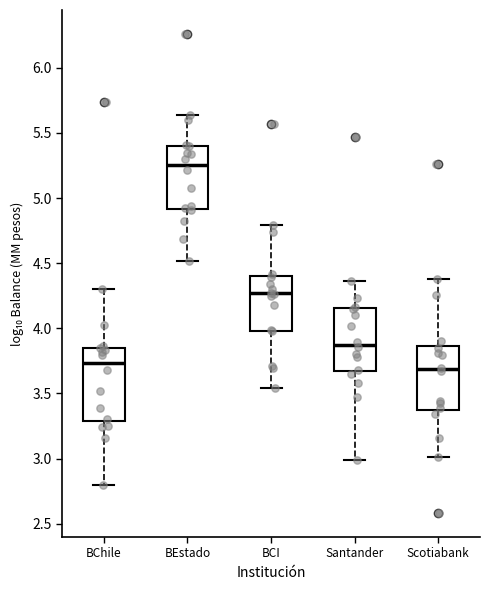

Where is the lower edge of the box for BChile on the y-axis? The values are not printed on the chart, so give them approximately, as read against the axis.

3.30